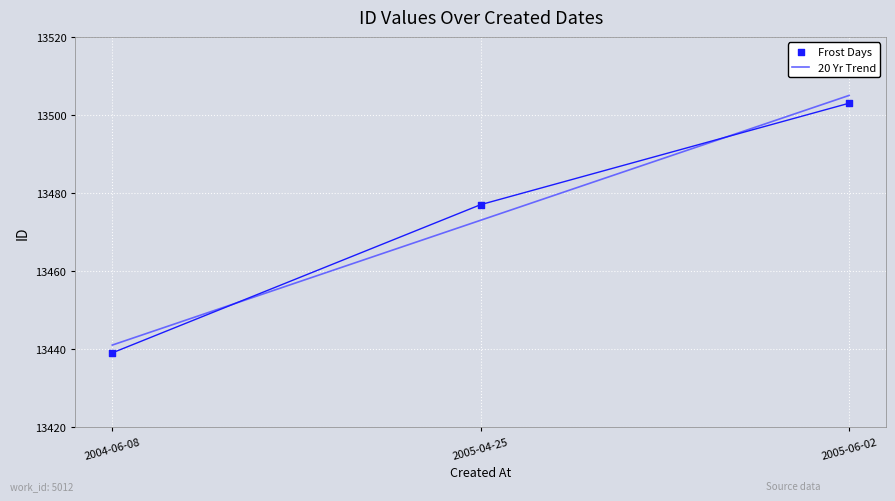

What are all the series names shown in the legend?

20 Yr Trend, Frost Days